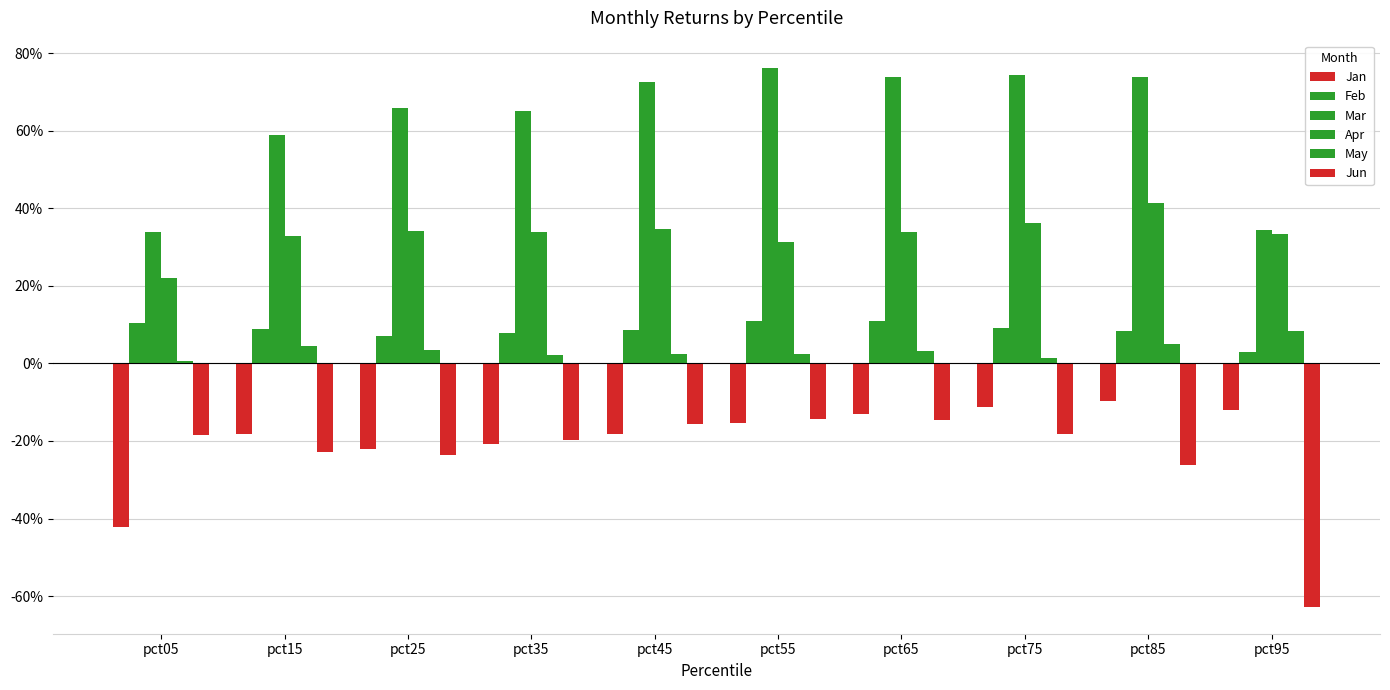

List the labels in order of Jun value, smallest first.

pct95, pct85, pct25, pct15, pct35, pct05, pct75, pct45, pct65, pct55